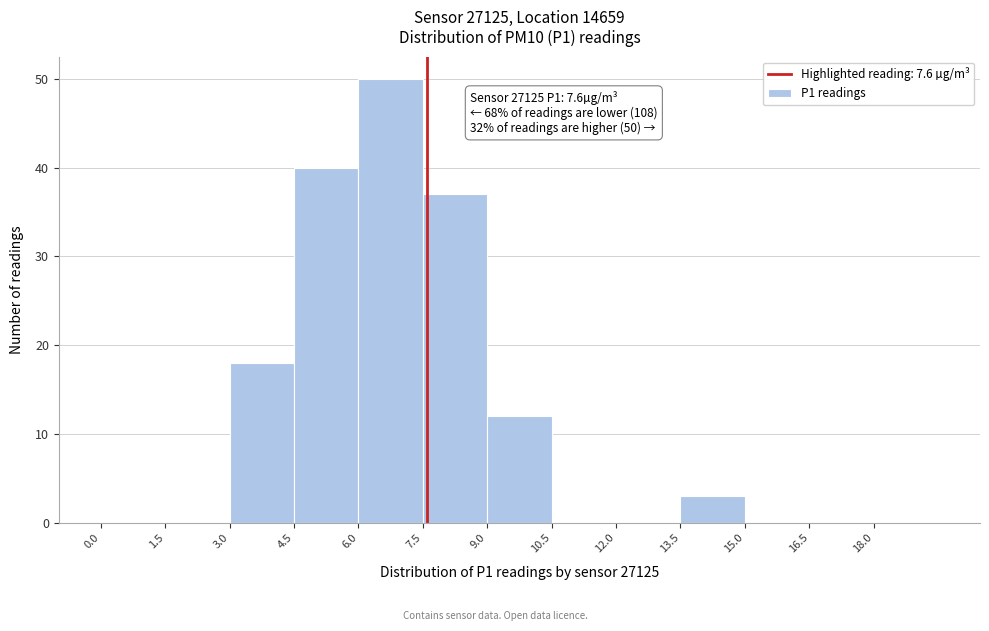

Over which range of the x-axis is the bar tallest?

6.0 to 7.5